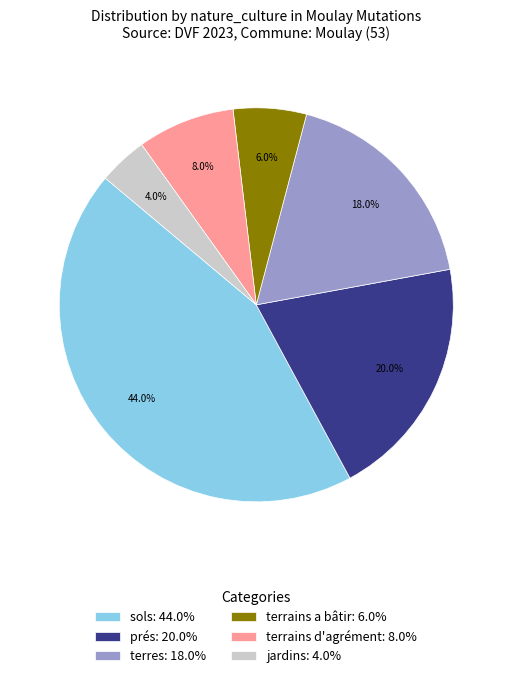

Which category has the biggest portion of the pie?

sols: 44.0%